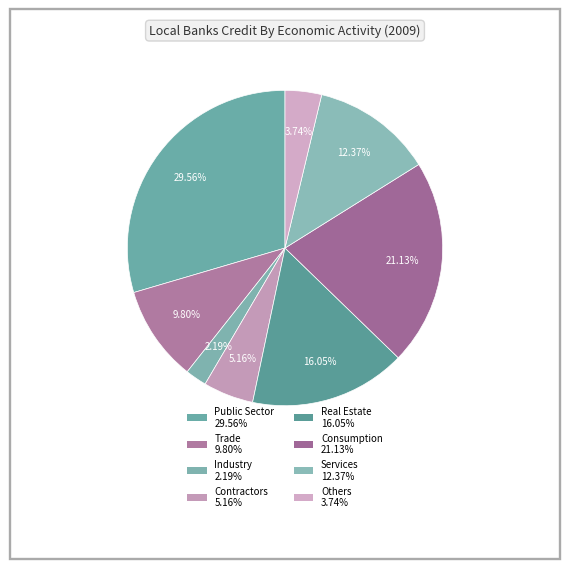

Is Public Sector the majority of the pie?

No